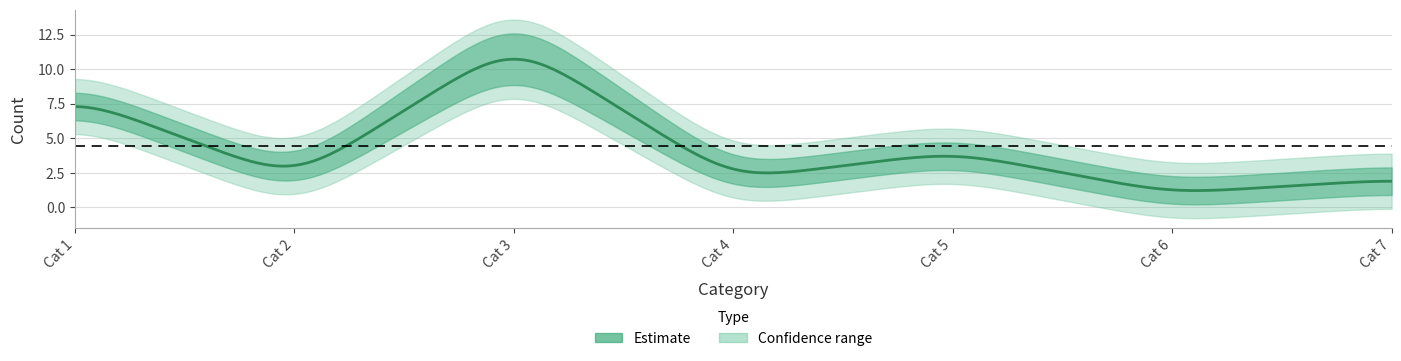

Where is the first local maximum for category_counts?

3